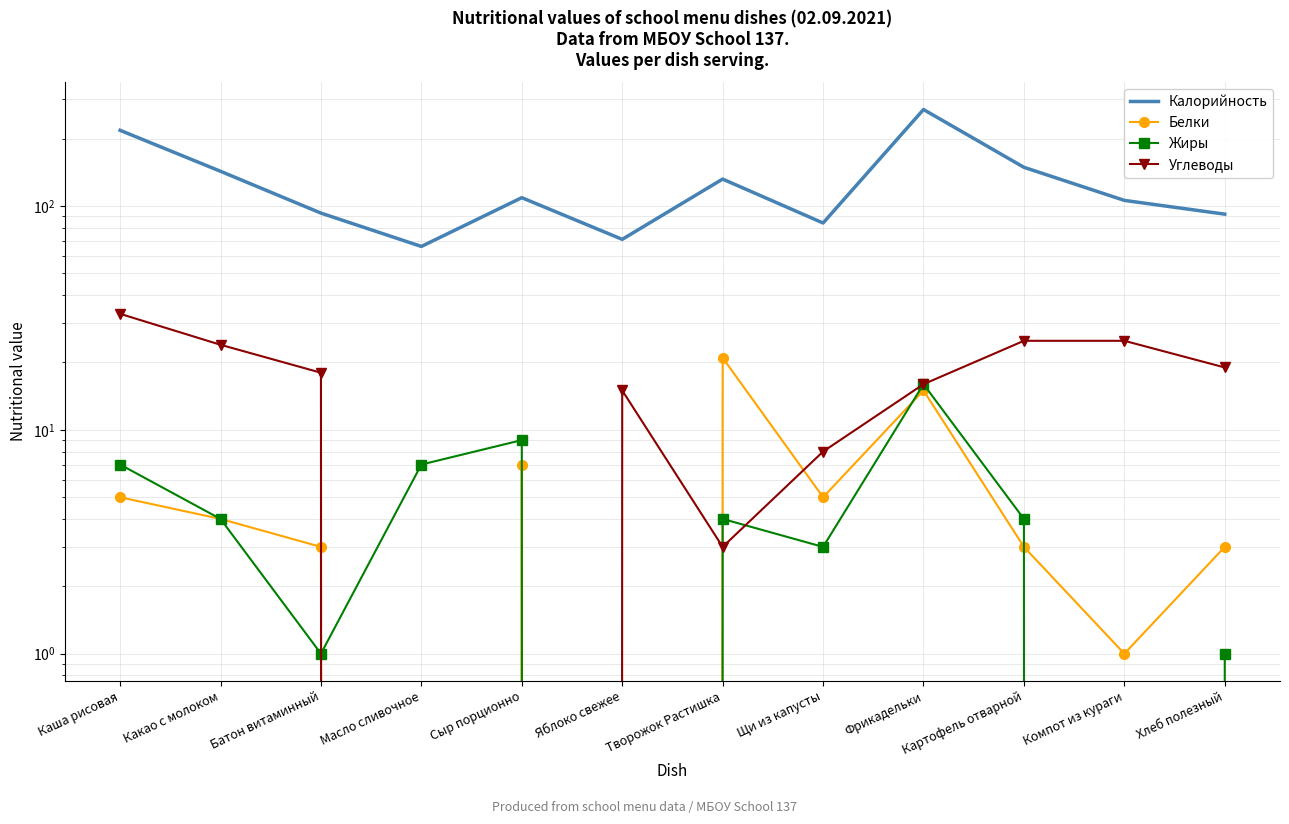

Count the number of categories in the chart.

12